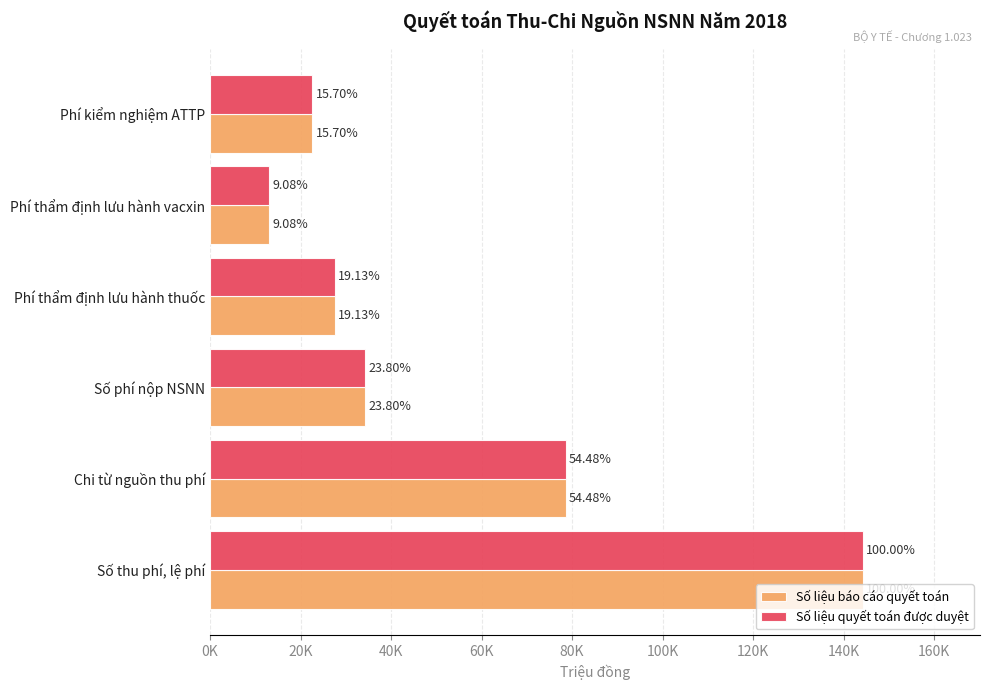

What are all the series names shown in the legend?

Số liệu báo cáo quyết toán, Số liệu quyết toán được duyệt